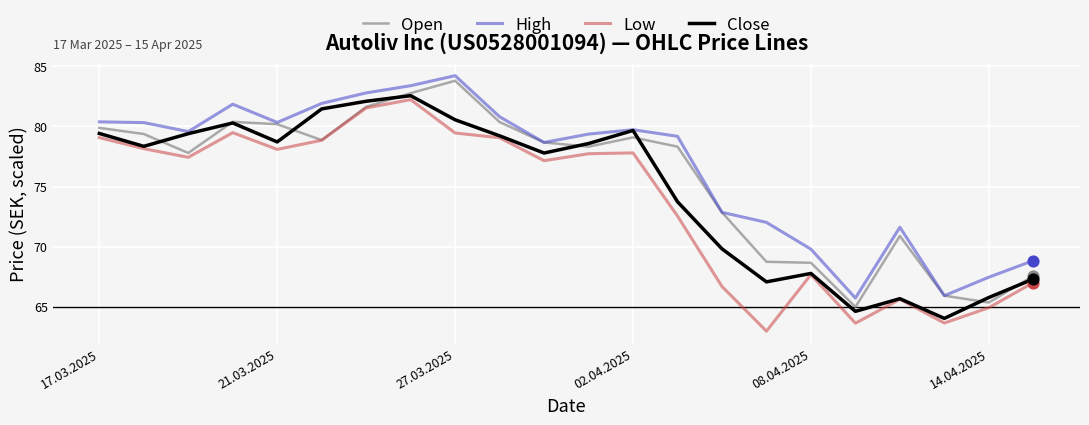

True or false: Low and High intersect in this chart.

False